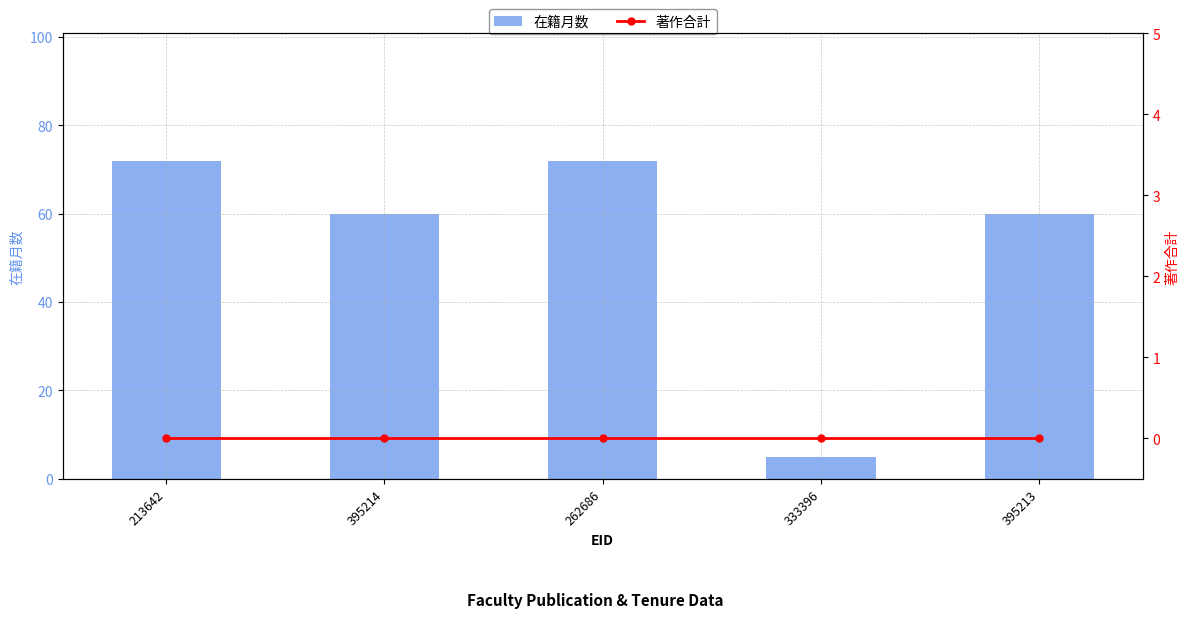

At how many categories does at least one series exceed 48?

4